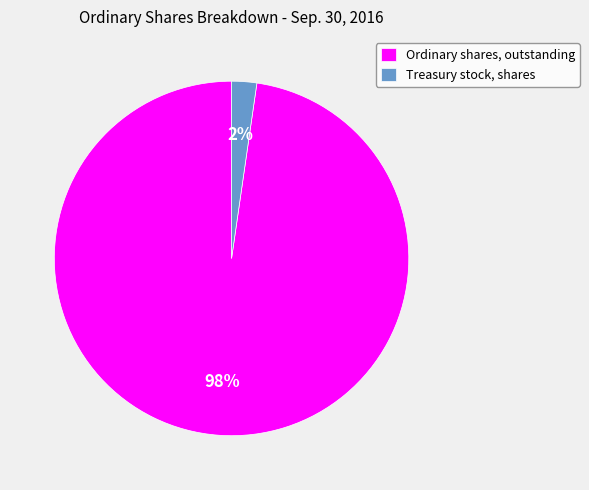

What percentage is the Treasury stock, shares slice, to the nearest percent?

2%